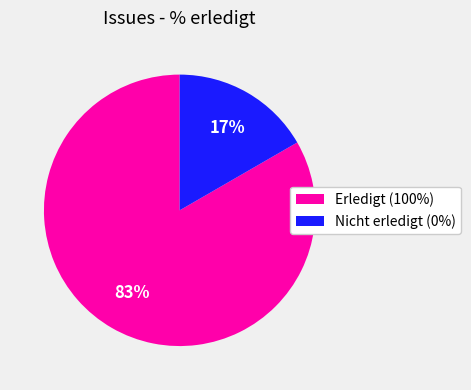

Between Nicht erledigt (0%) and Erledigt (100%), which is larger?

Erledigt (100%)